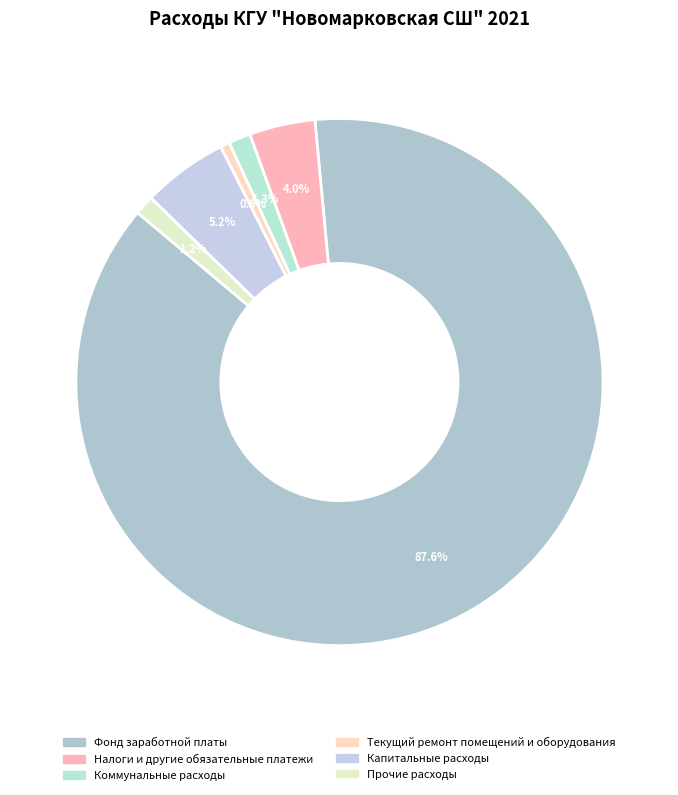

Combined, what portion of the pie is Налоги и другие обязательные платежи and Коммунальные расходы?

5.4%